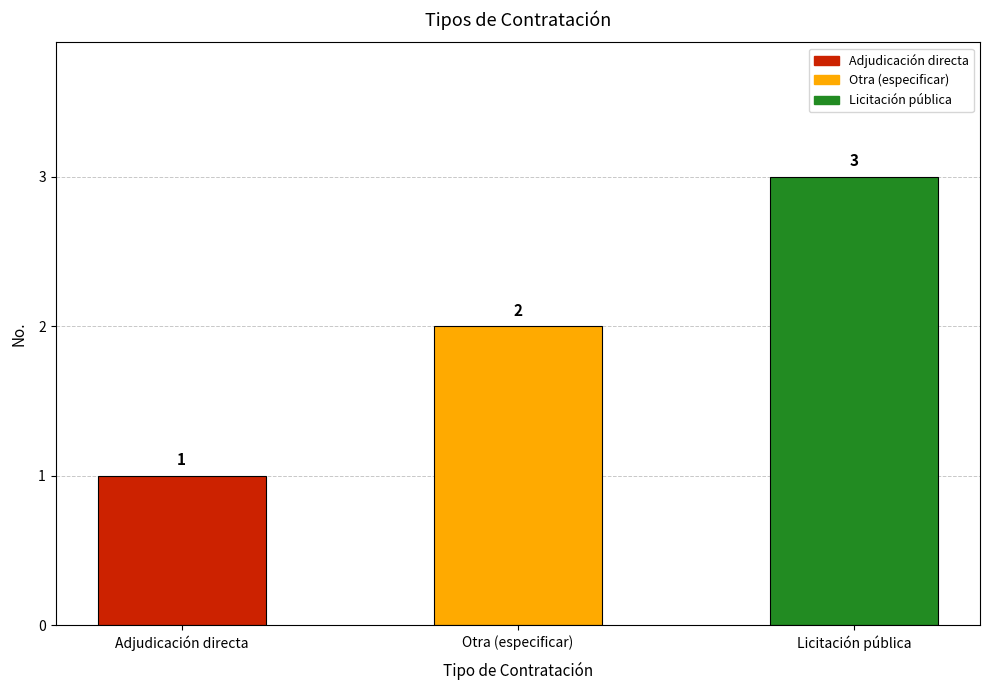

What is the sum of all values?

6